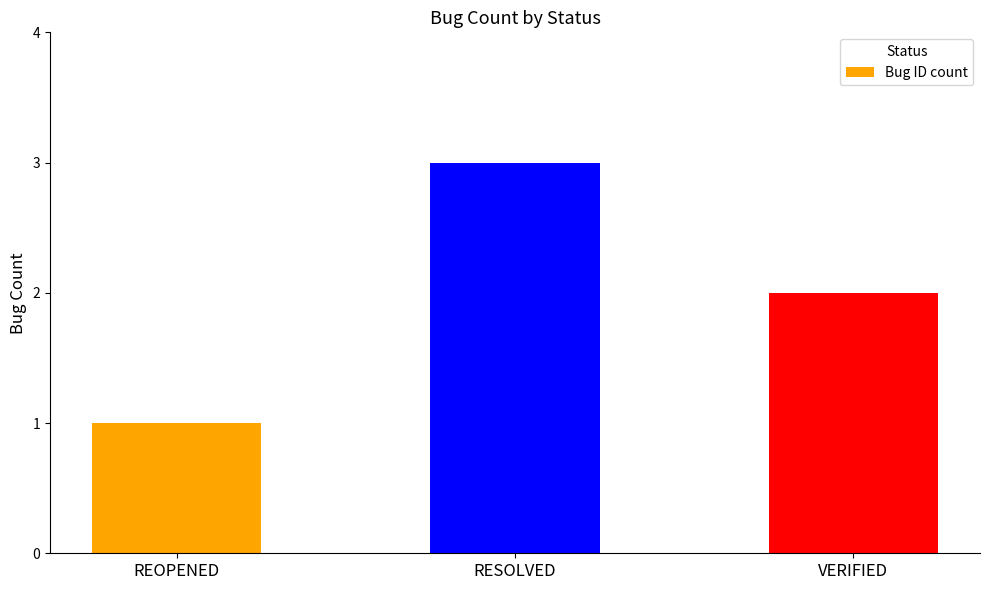

What is the label of the 1st bar from the left?

REOPENED